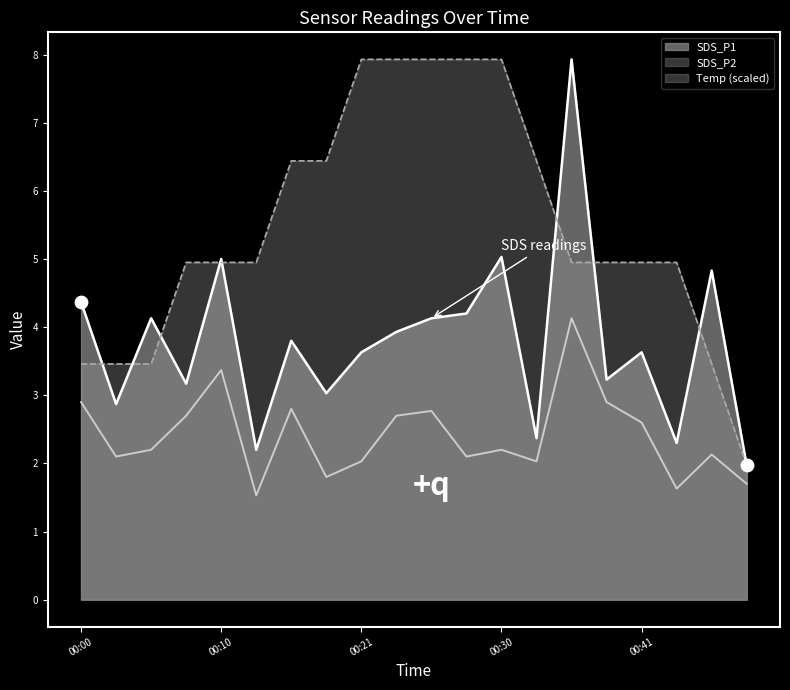

What are all the series names shown in the legend?

SDS_P1, SDS_P2, Temp (scaled)